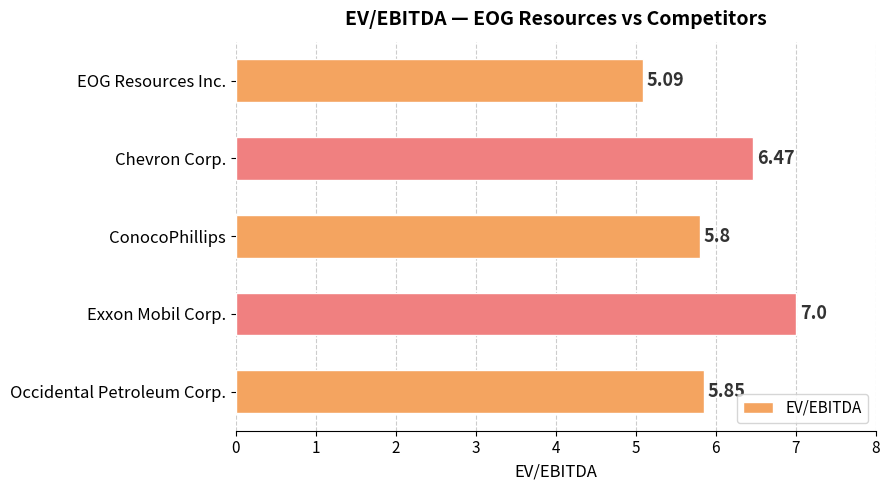

What is the change in value from Chevron Corp. to Exxon Mobil Corp.?

+0.5